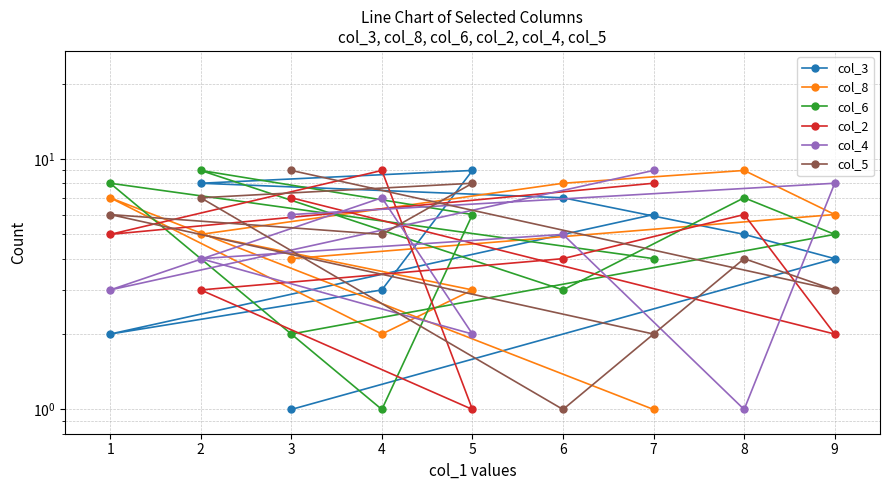

What are all the series names shown in the legend?

col_3, col_8, col_6, col_2, col_4, col_5